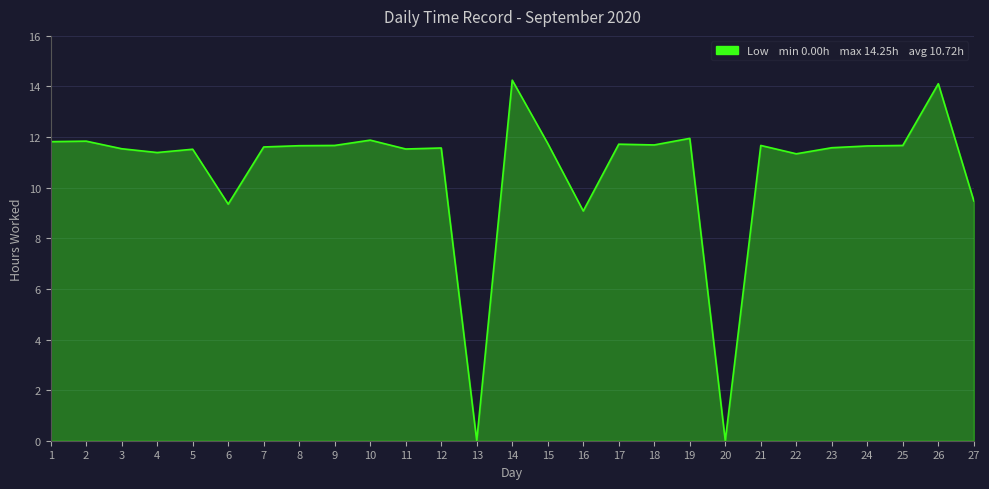

What is the average value?

10.7